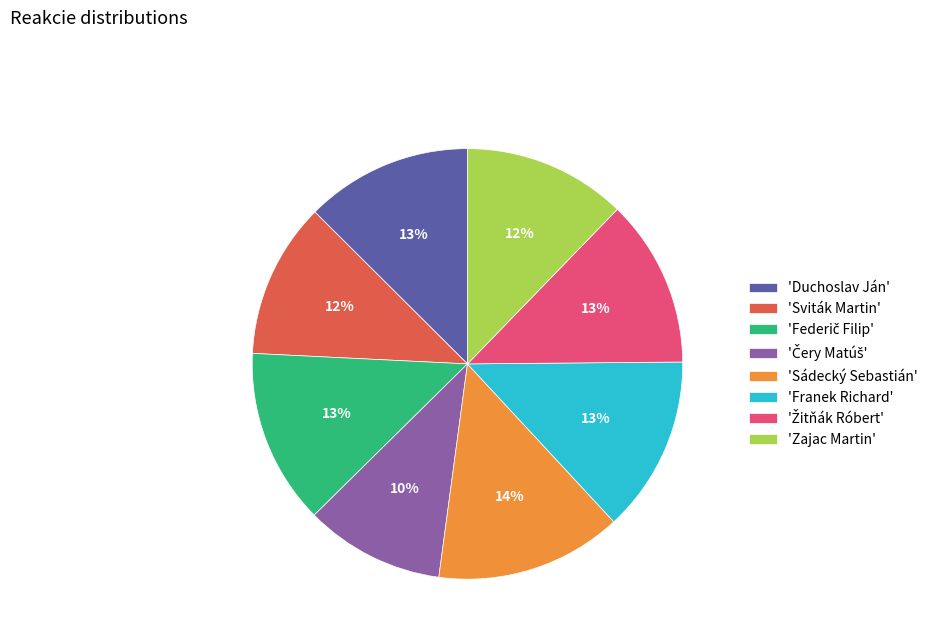

Is it true that 'Duchoslav Ján' is 6% of the pie?

False